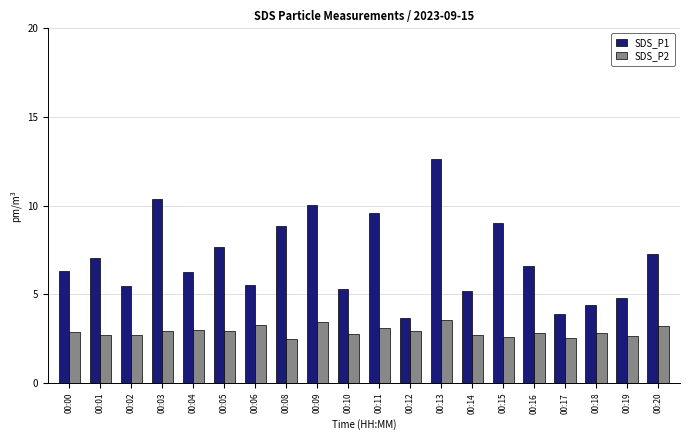

At how many categories does at least one series exceed 6?

12